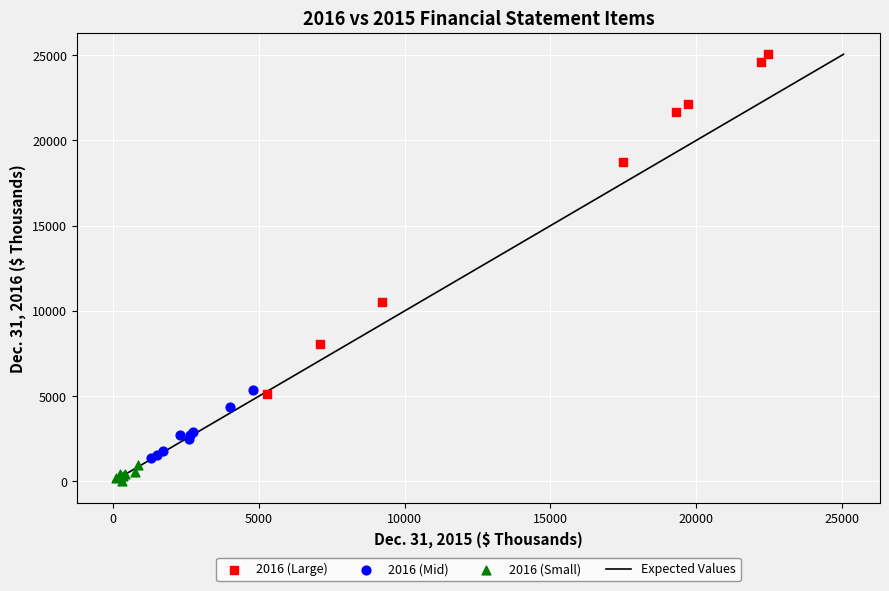

Which series contains the highest Y value?

2016 (Large)